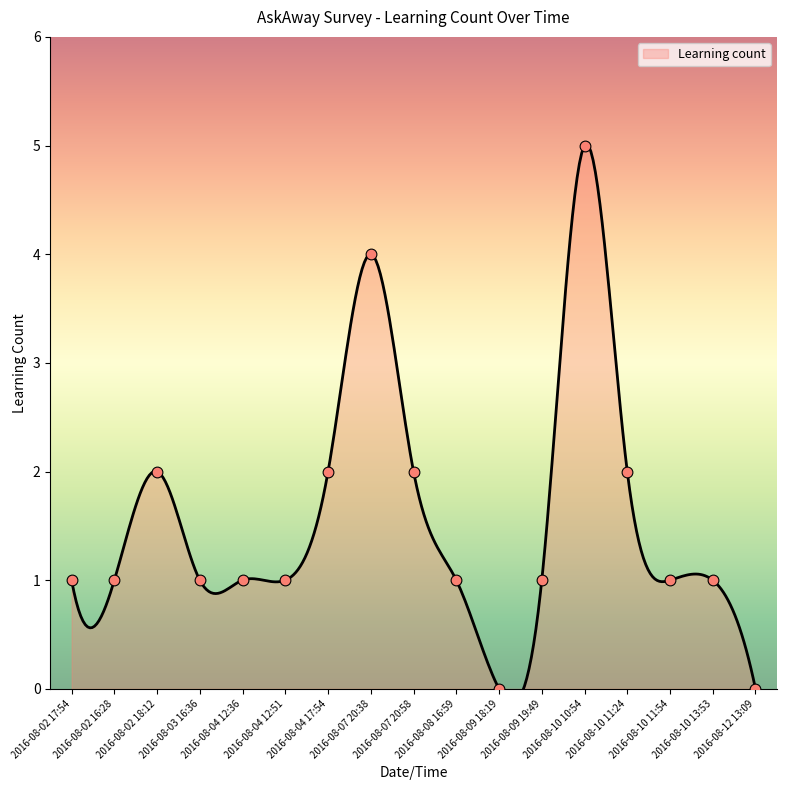

Which has a higher value, 2016-08-07 20:58 or 2016-08-12 13:09?

2016-08-07 20:58